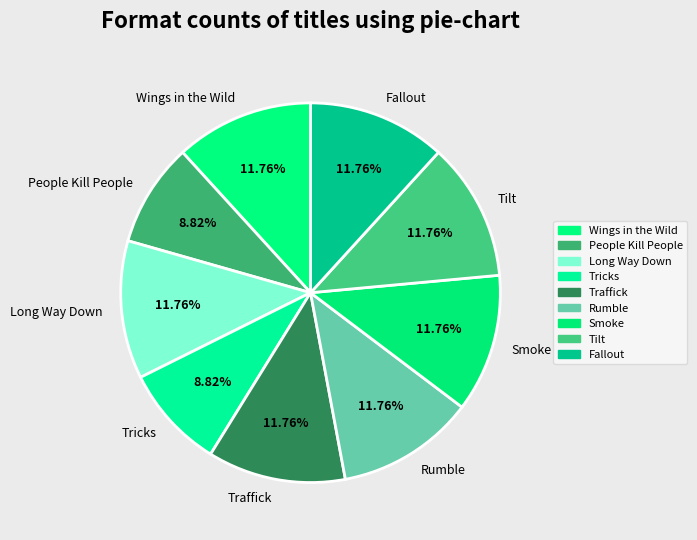

What portion of the pie excludes Long Way Down?

88.2%